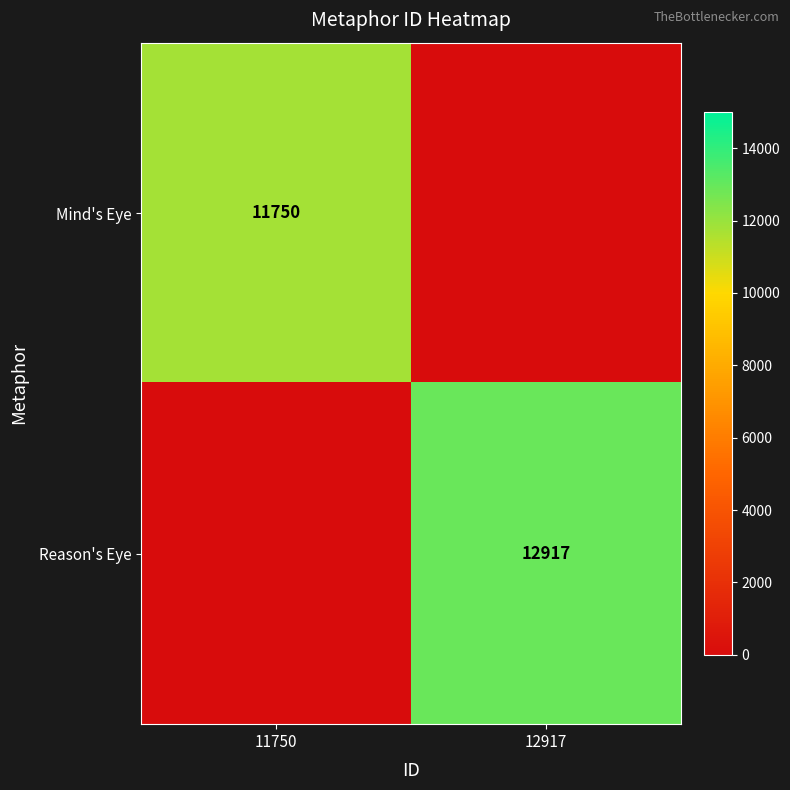

The Reason's Eye series shows 16942 at 12917. True or false?

False